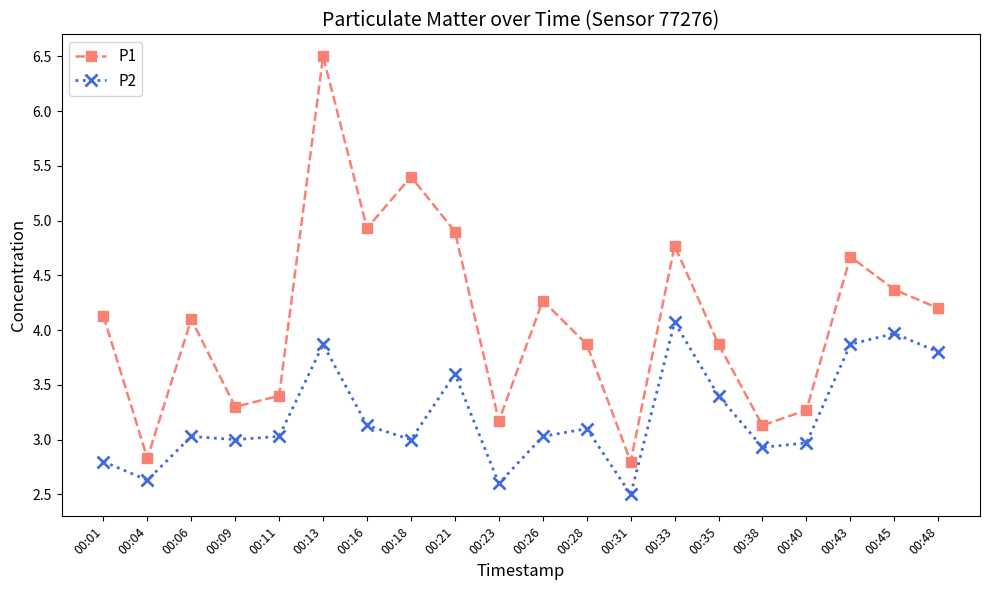

What is the maximum value shown in the chart?

6.5